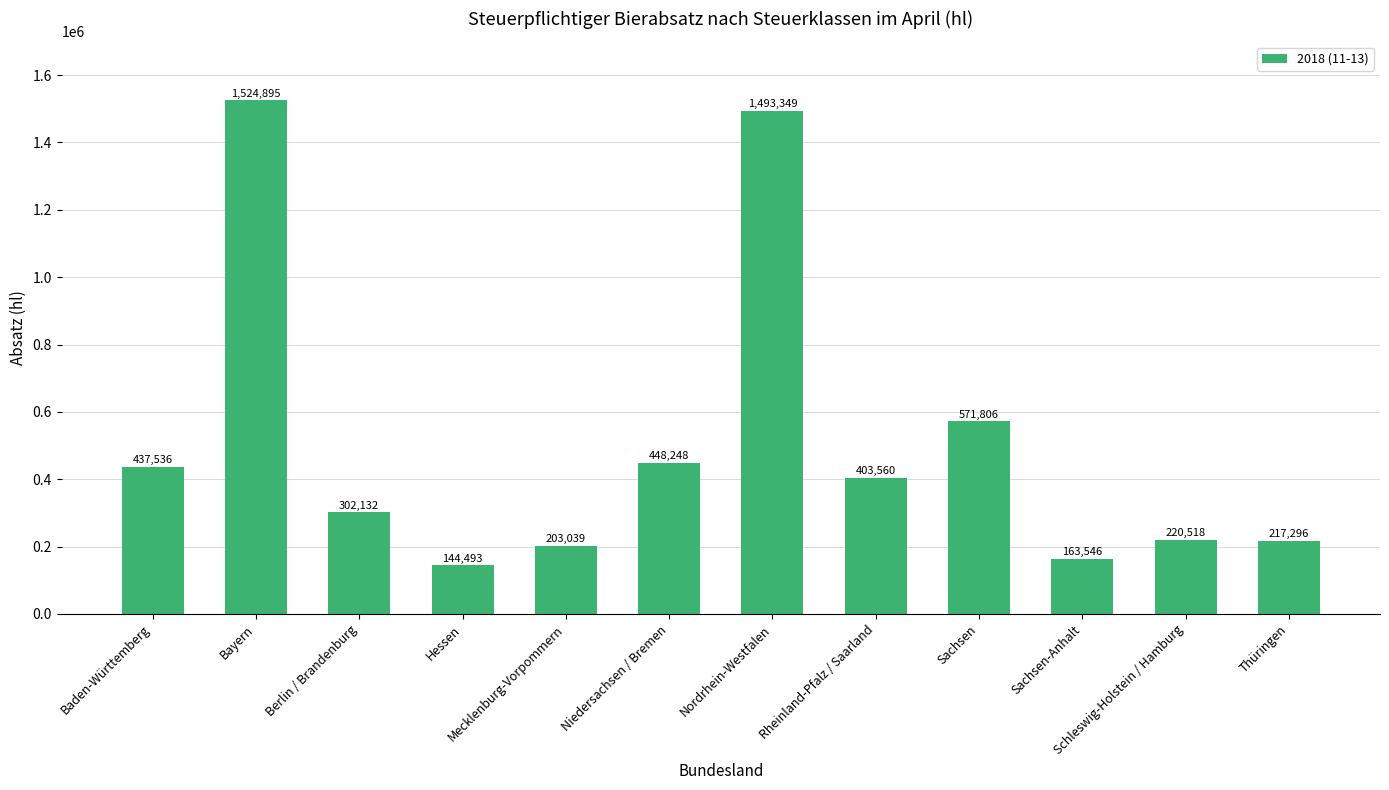

At which label is the value closest to 834694?

Sachsen